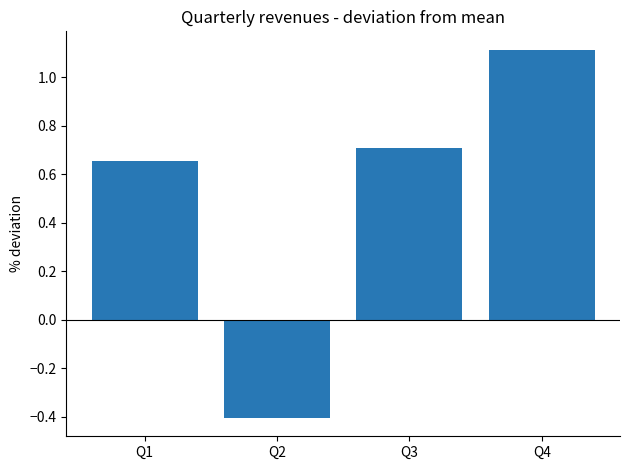

Where does the data first go above 0?

Q1